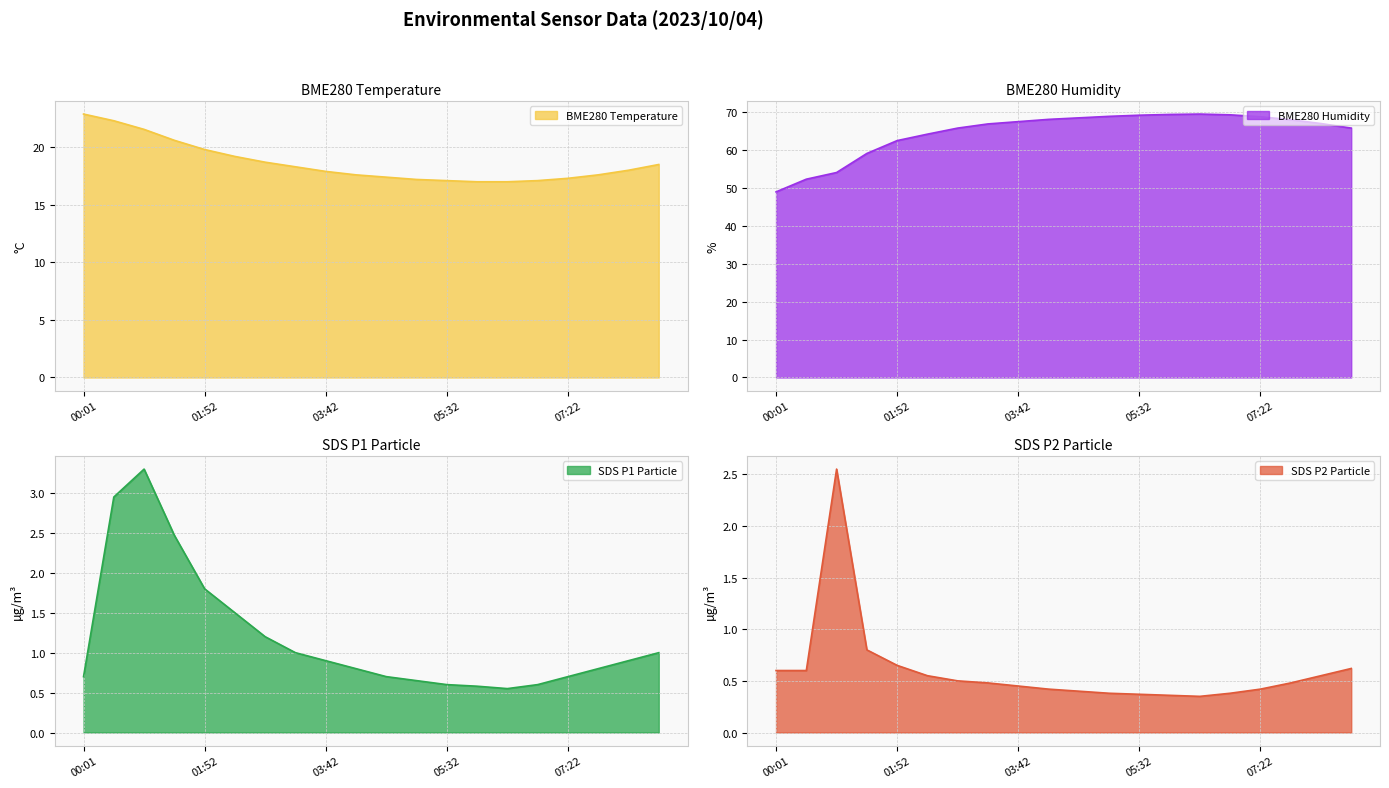

What is the spread (max minus min) of values at 00:57?

51.5